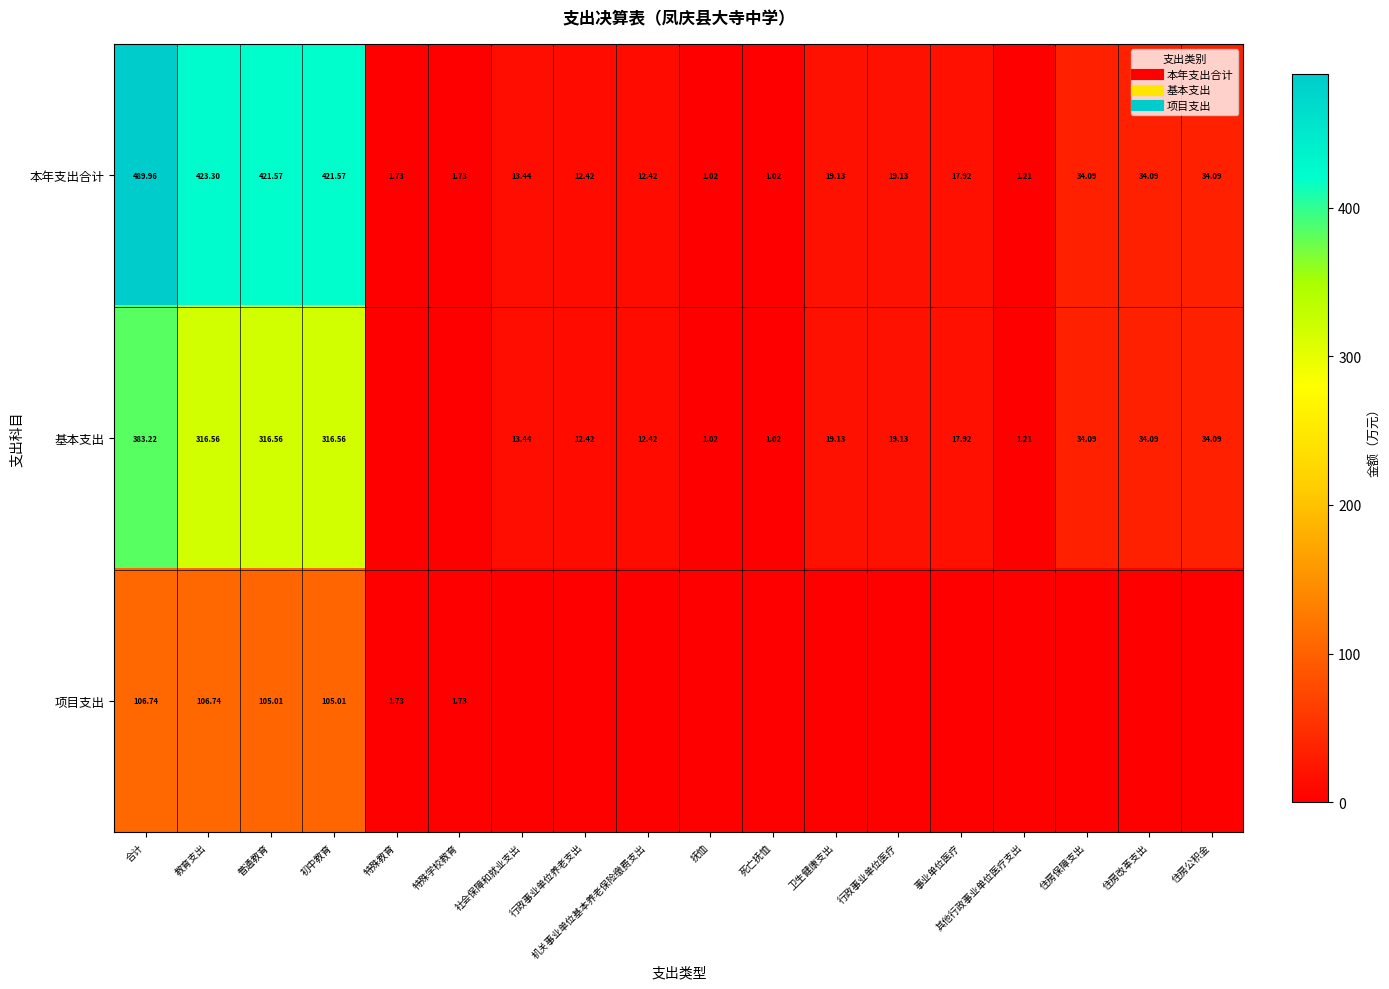

Rank the series by their maximum value, from lowest to highest.

项目支出, 基本支出, 本年支出合计